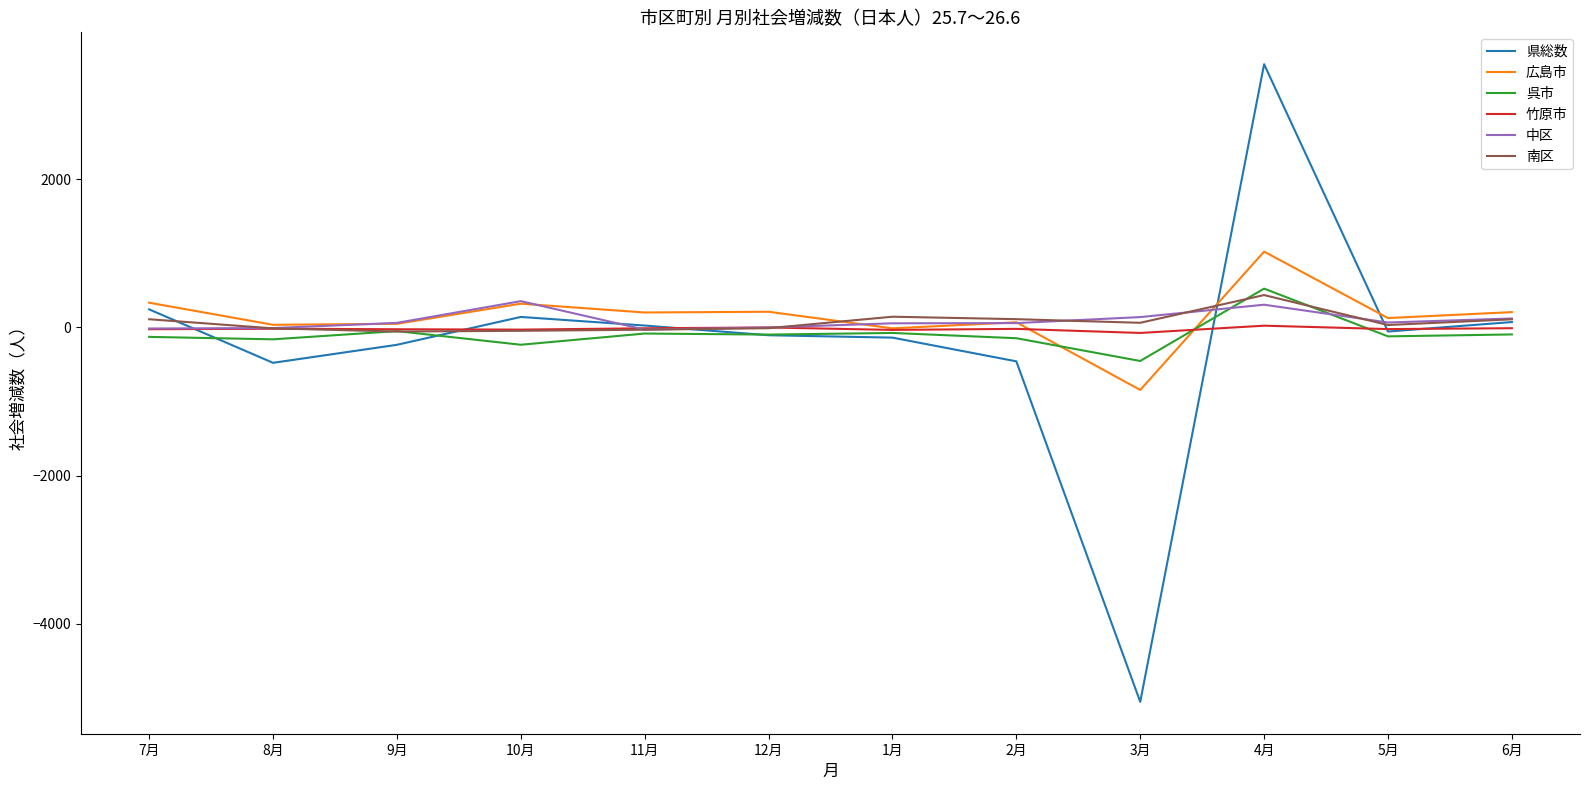

What position from the left is 10月?

4